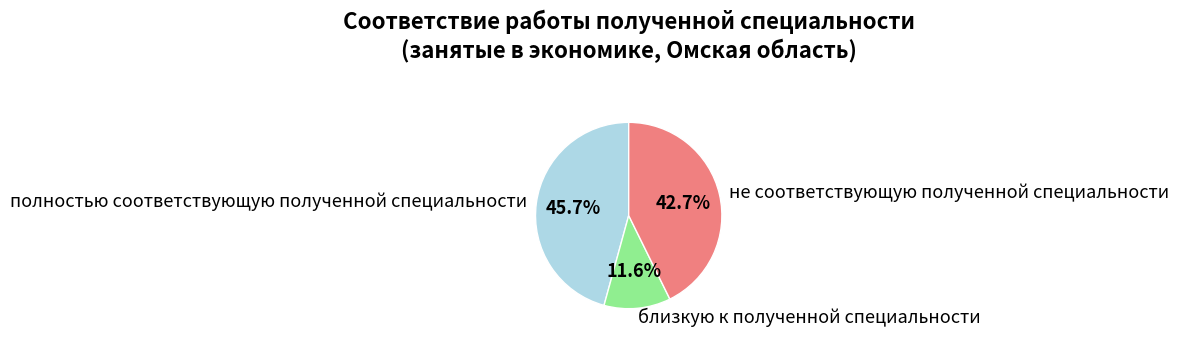

To the nearest percent, what portion does полностью соответствующую полученной специальности represent?

46%